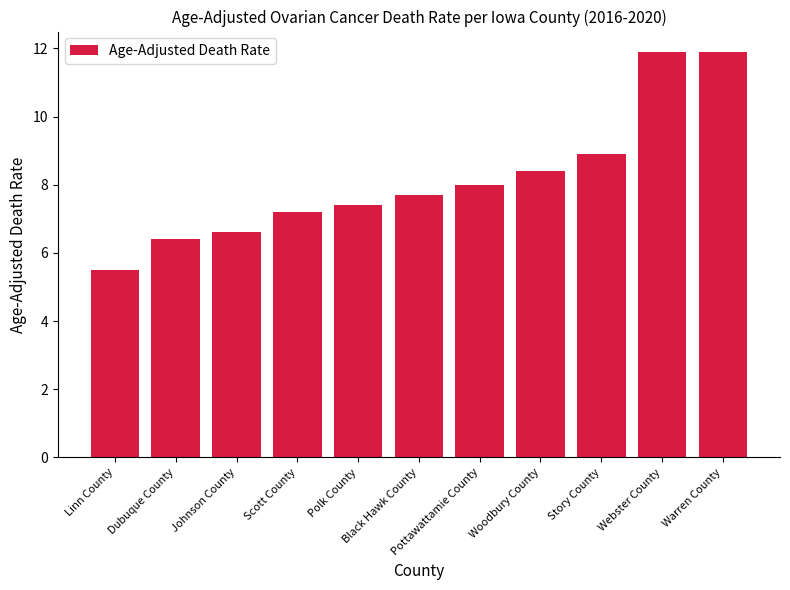

What position from the right is Warren County?

1